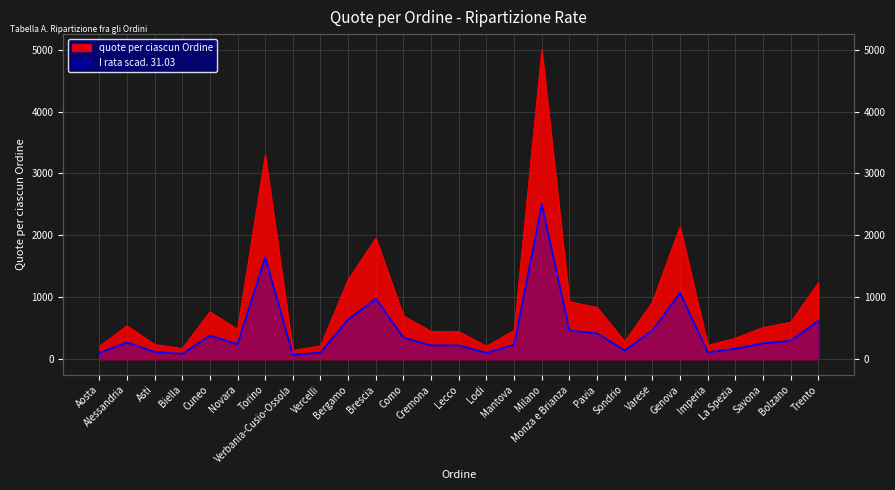

True or false: I rata scad. 31.03 and quote per ciascun Ordine intersect in this chart.

False